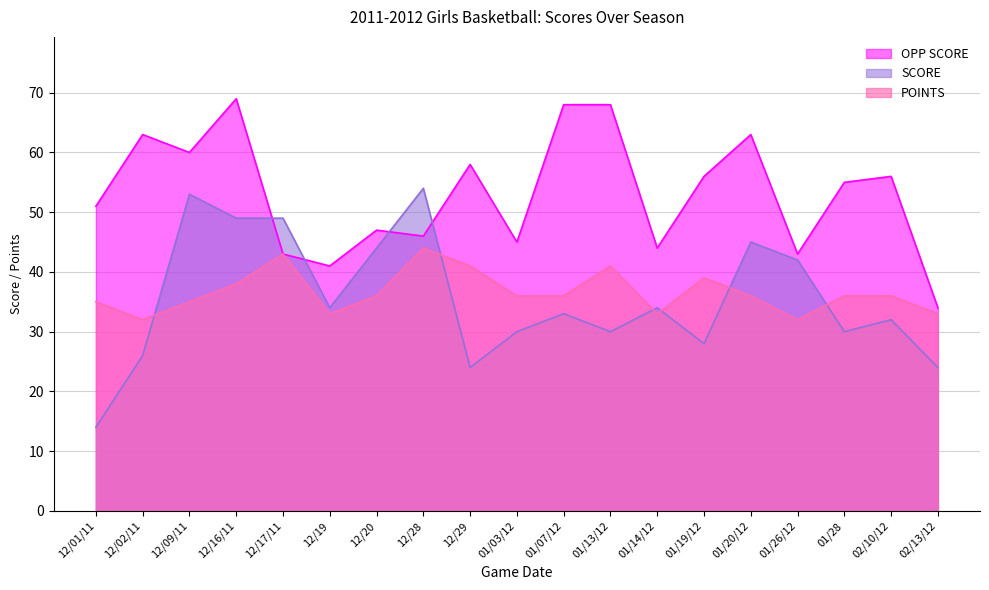

What are all the series names shown in the legend?

OPP SCORE, SCORE, POINTS